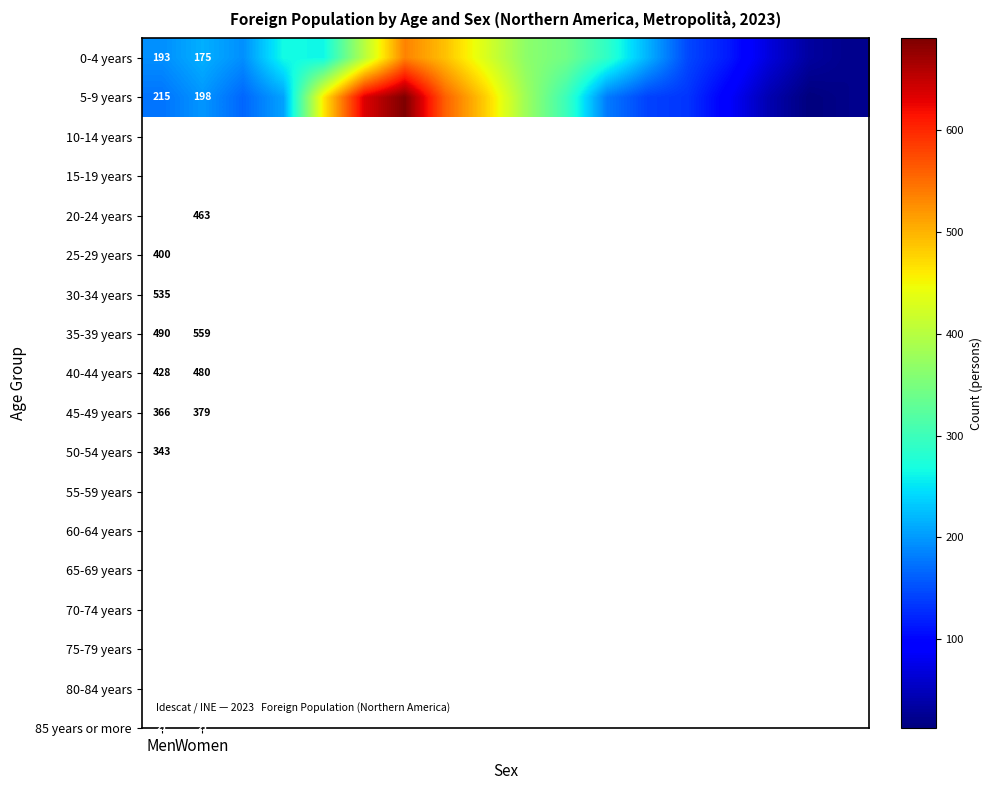

The value of 0-4 years at Women is 279. True or false?

False